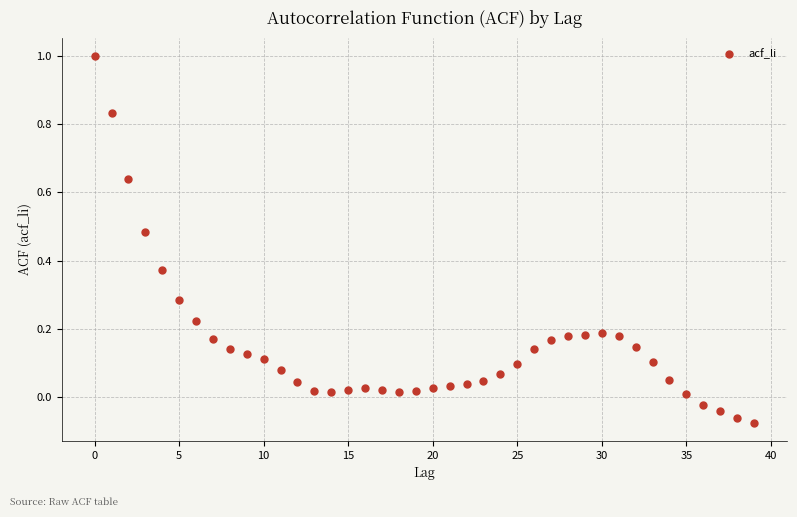

What is the range of Y values (max minus min)?

1.1